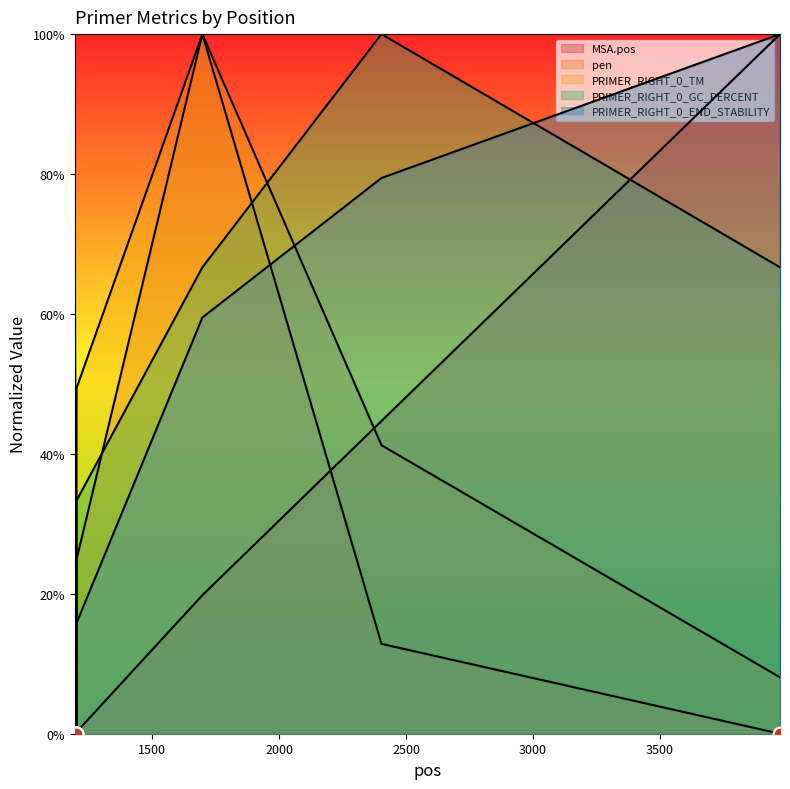

Rank the series at 1200 from lowest to highest value.

PRIMER_RIGHT_0_TM, PRIMER_RIGHT_0_GC_PERCENT, PRIMER_RIGHT_0_END_STABILITY, MSA.pos, pen